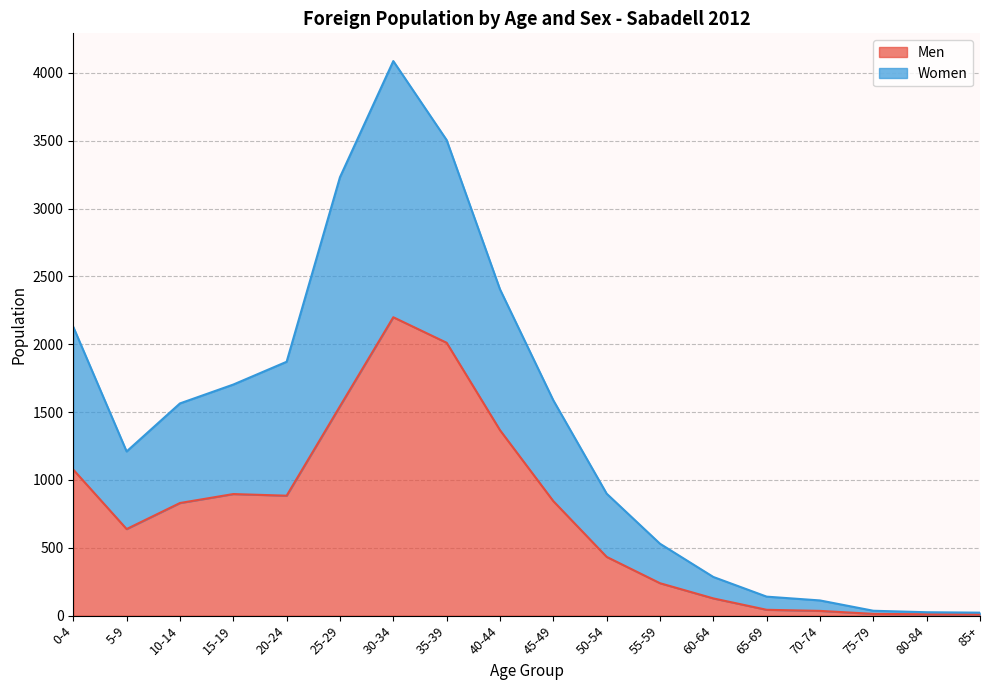

At which category does Women reach its first local valley?

5-9